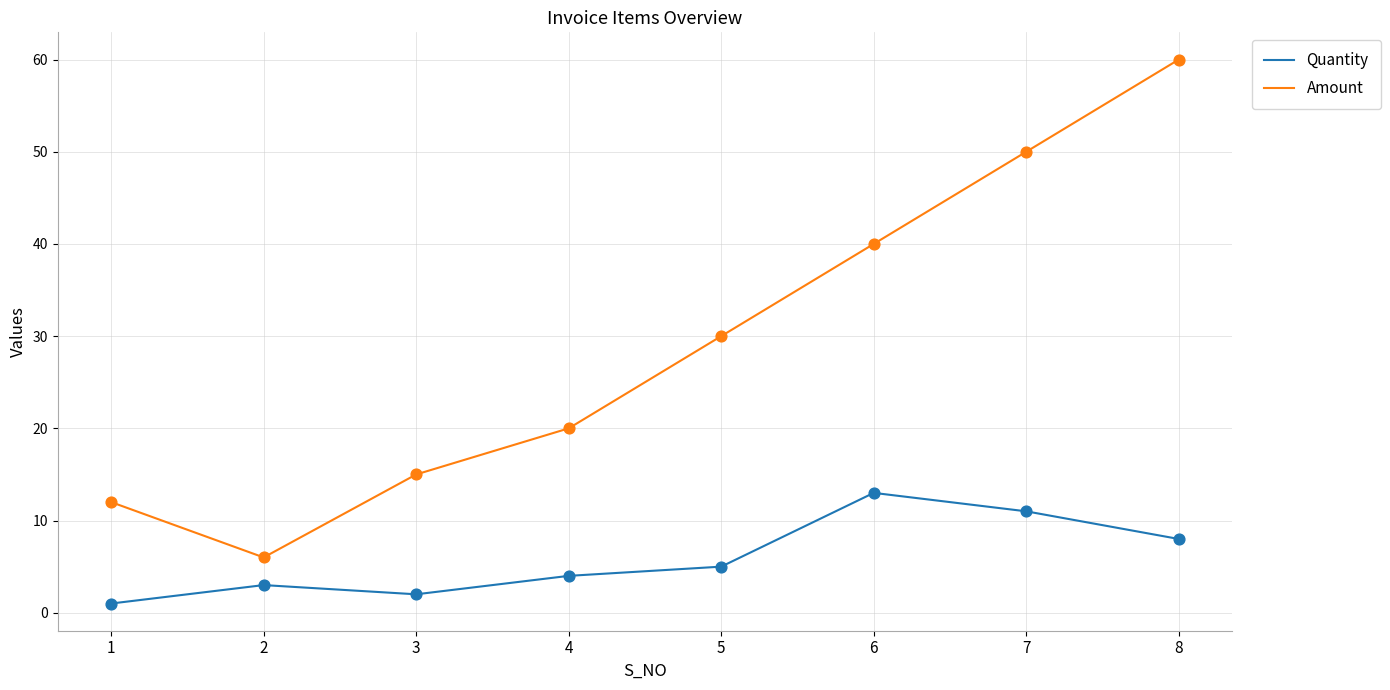

What are all the series names shown in the legend?

Quantity, Amount